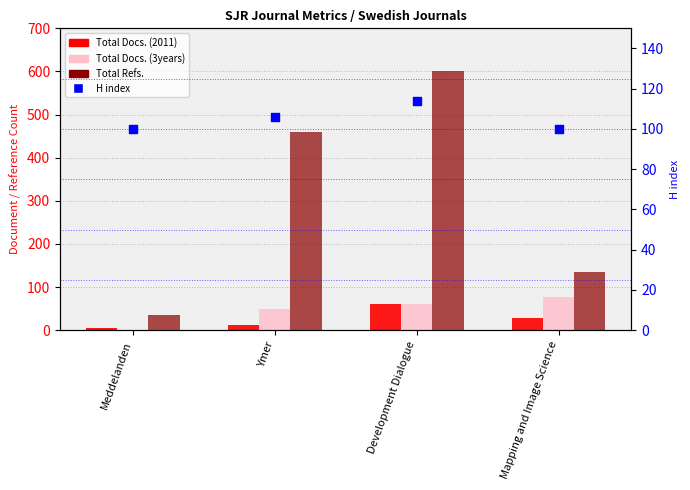

Which series has the largest total across all categories?

Total Refs.